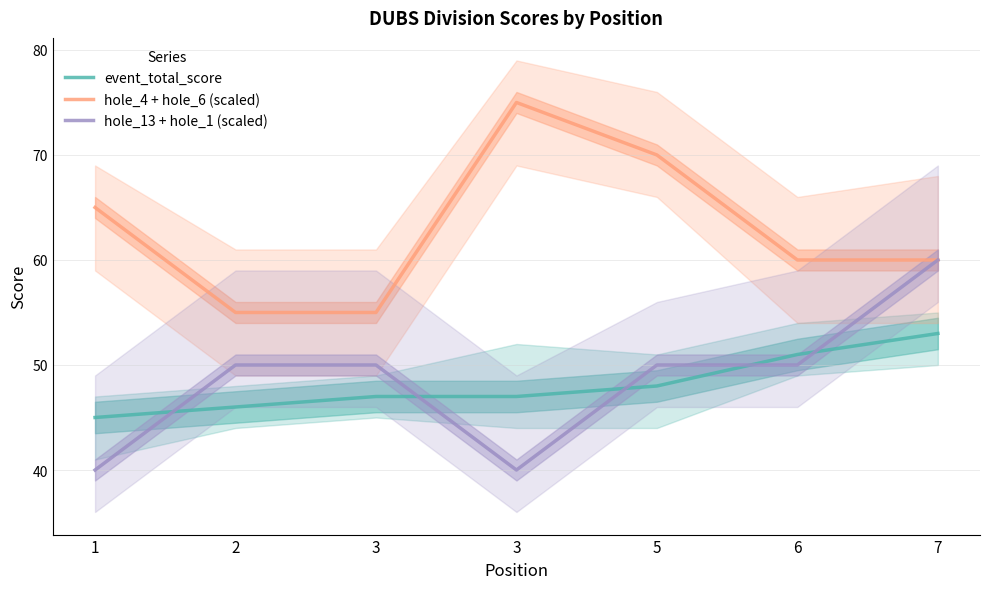

Reading right to left, extract all data points from this chart.

event_total_score: 53	51	48	47	47	46	45
hole_4 + hole_6 (scaled): 60	60	70	75	55	55	65
hole_13 + hole_1 (scaled): 60	50	50	40	50	50	40